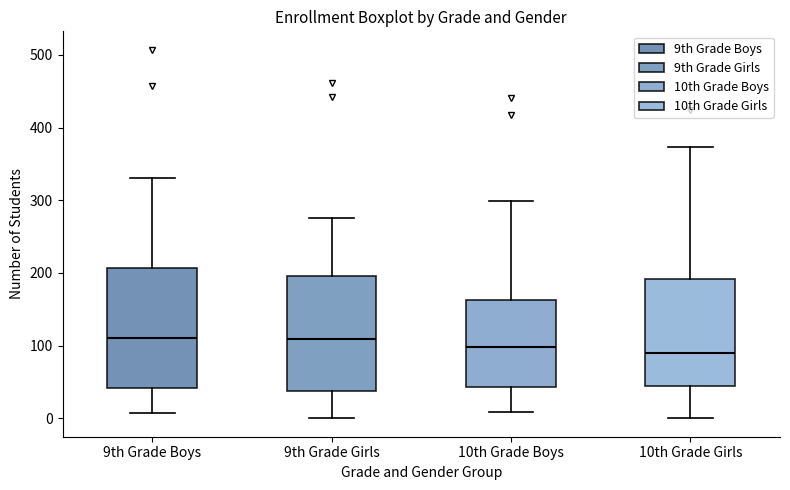

Where does the upper whisker of the box for 9th Grade Girls end on the y-axis? The values are not printed on the chart, so give them approximately, as read against the axis.

280